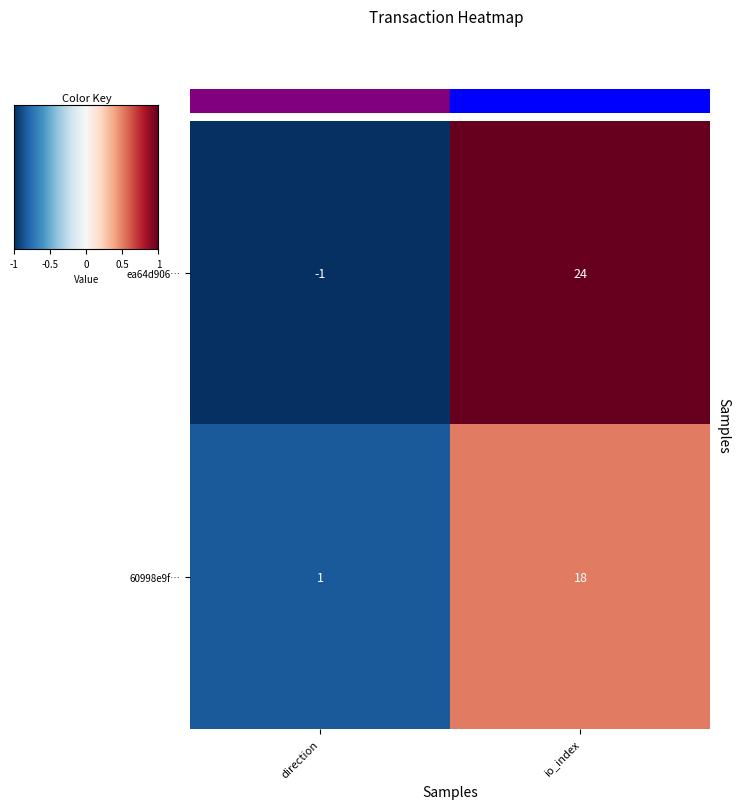

Which category has the highest value in the ea64d906… series?

io_index